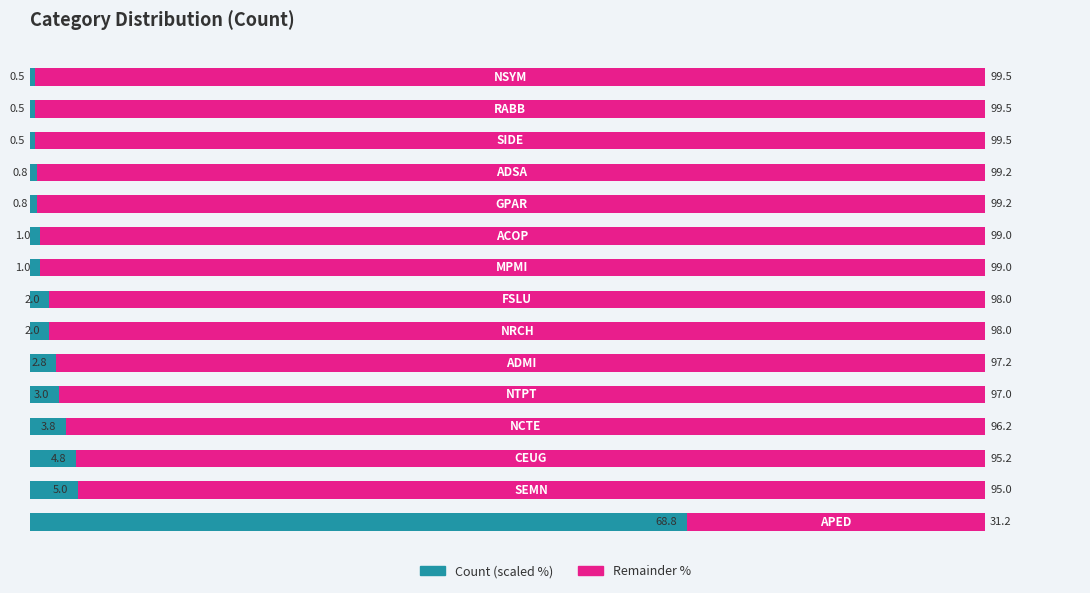

The value of Remainder at 14 is 150.9. True or false?

False